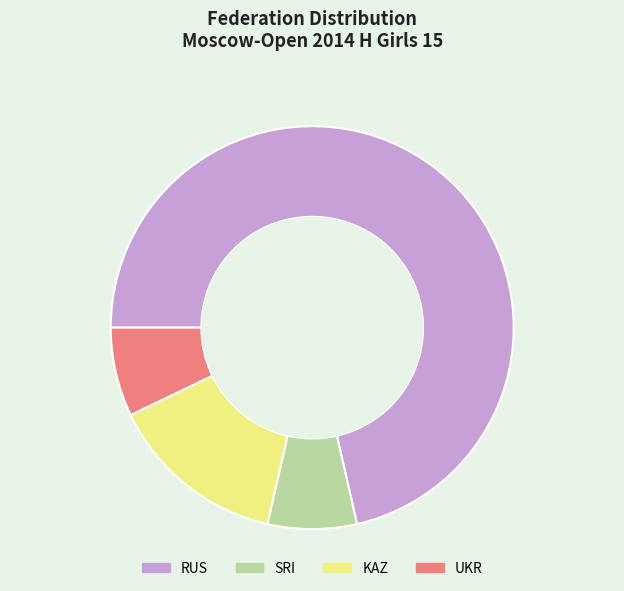

Is it true that RUS is 3% of the pie?

False